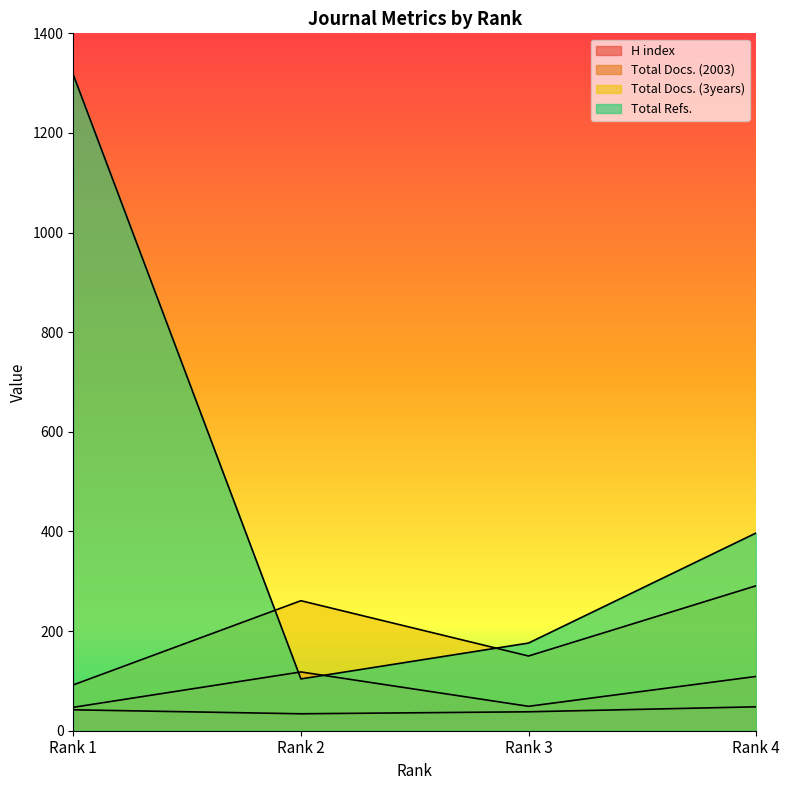

Reading left to right, what are all the values shown in this chart?

H index: Rank 1=42	Rank 2=34	Rank 3=38	Rank 4=48
Total Docs. (2003): Rank 1=47	Rank 2=118	Rank 3=49	Rank 4=109
Total Docs. (3years): Rank 1=92	Rank 2=261	Rank 3=150	Rank 4=291
Total Refs.: Rank 1=1317	Rank 2=104	Rank 3=176	Rank 4=397